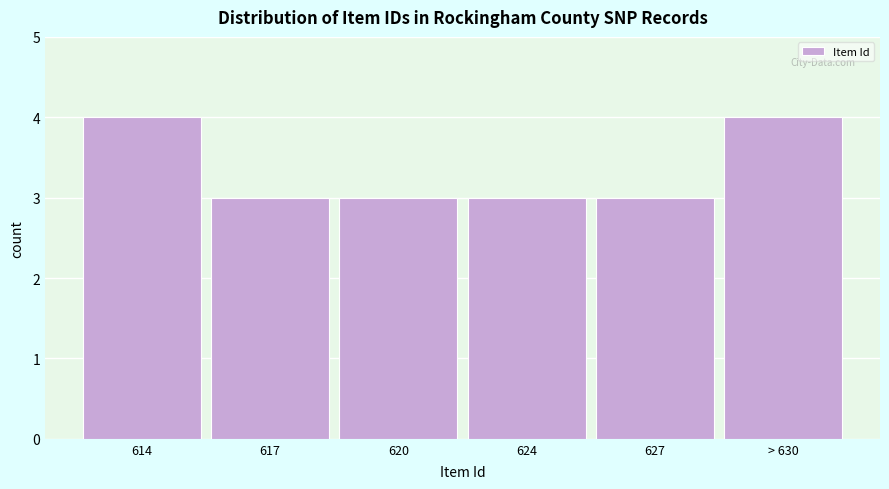

Reading right to left, extract all data points from this chart.

4	3	3	3	3	4